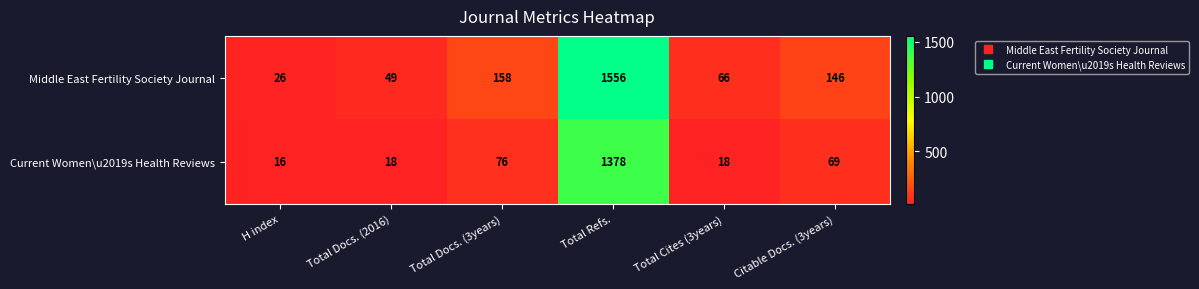

At Total Refs., list the series in order from largest to smallest.

Middle East Fertility Society Journal, Current Women\u2019s Health Reviews